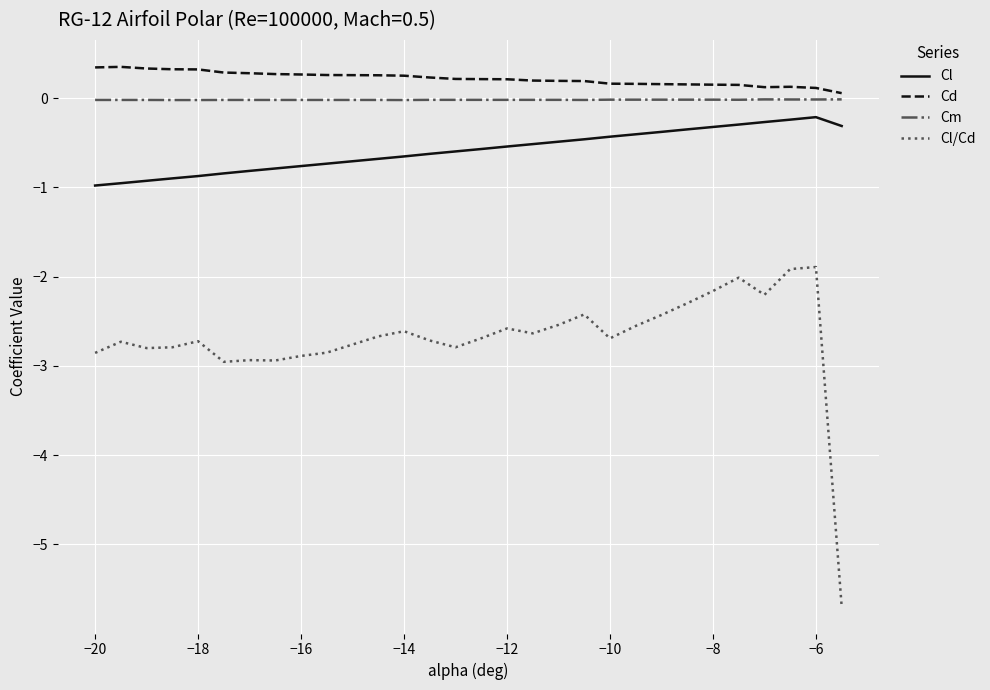

True or false: Cd and Cm cross at least once.

False